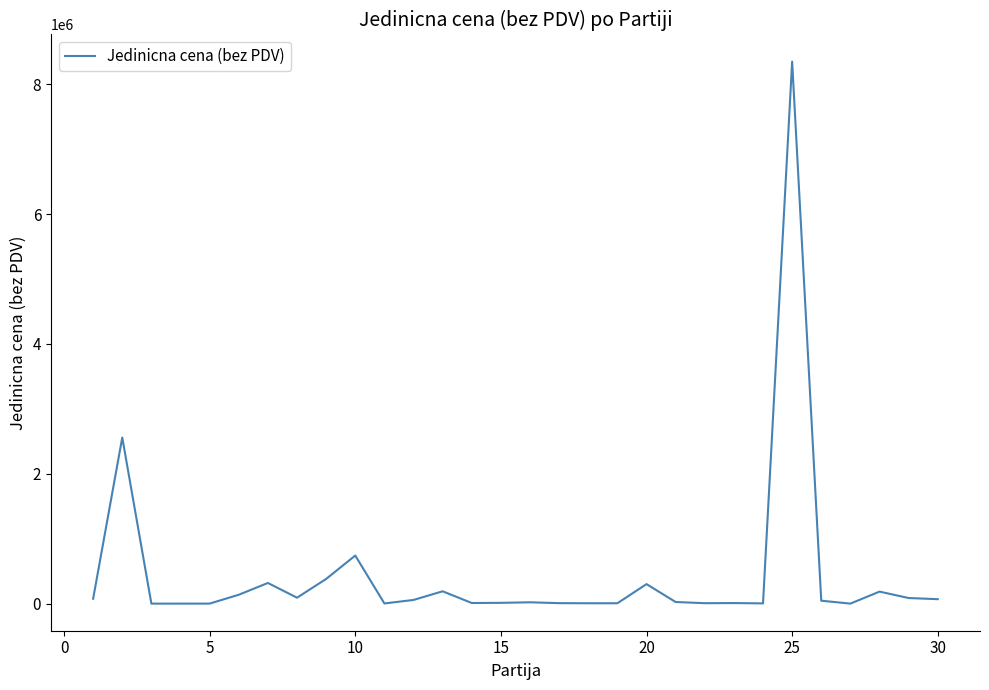

What is the difference between the maximum and minimum values?

8347335.6